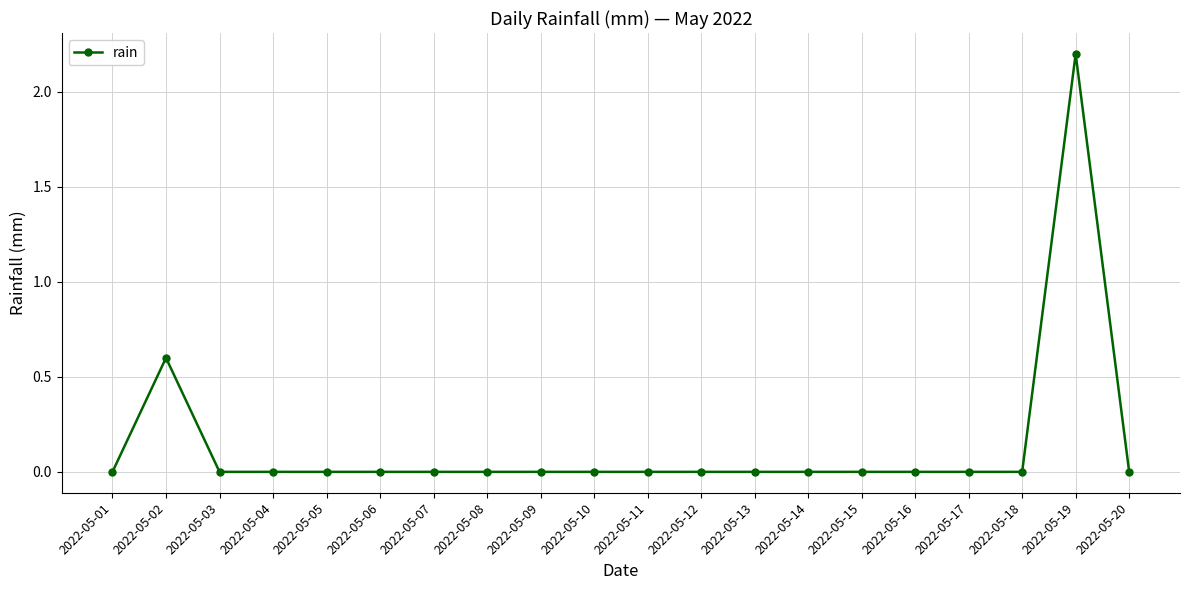

Is this an area chart (filled region under the line)?

No